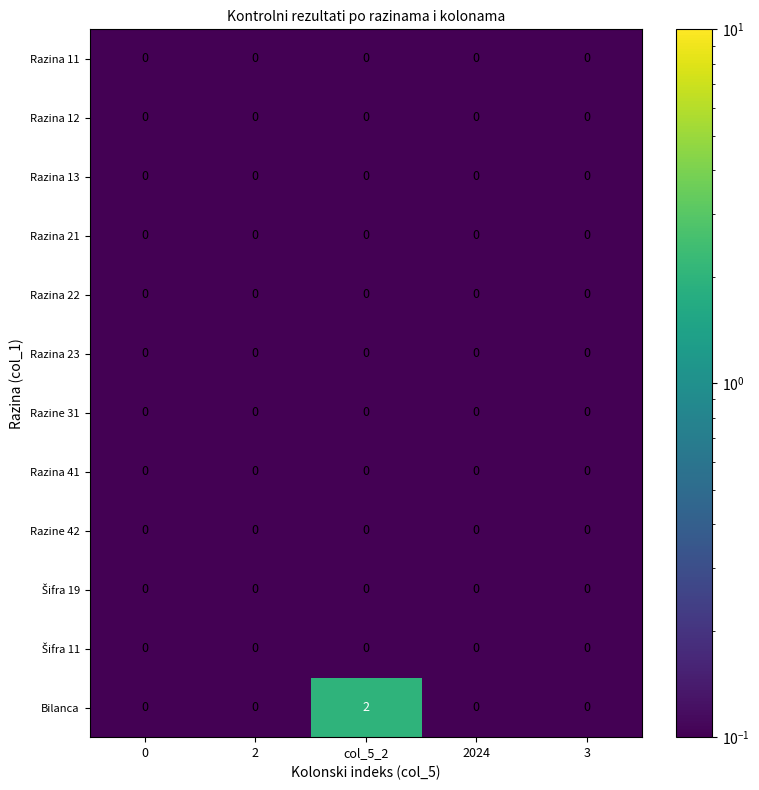

How many data points does each series have?

5